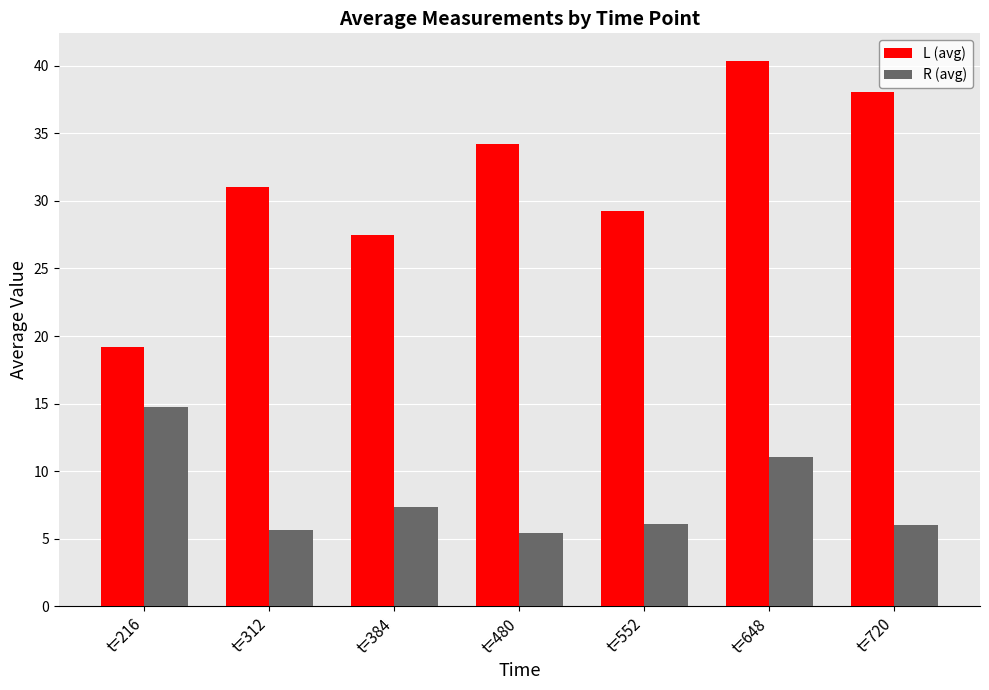

Does the chart contain stacked bars?

No